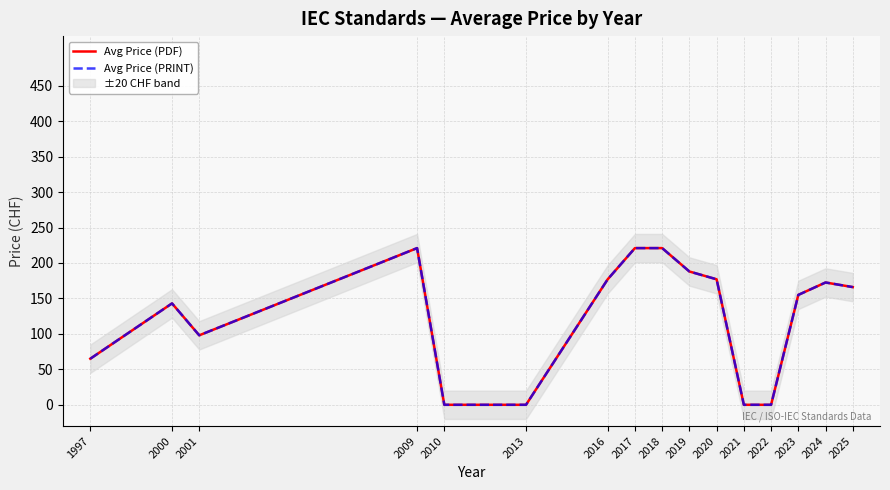

What is the difference between the maximum and minimum values in the Avg Price (PRINT) series?

221.0